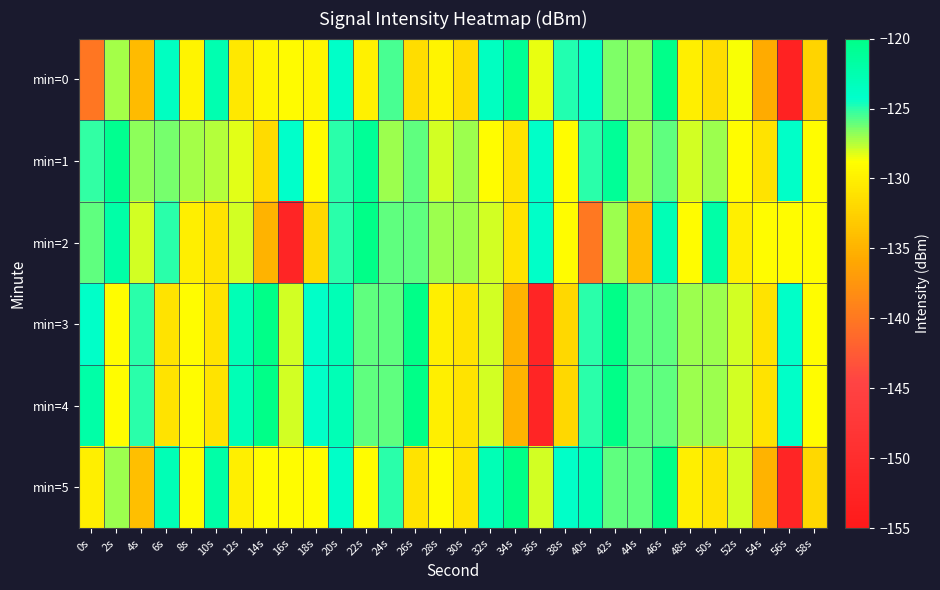

At which category is the sum across all series the highest?

42s